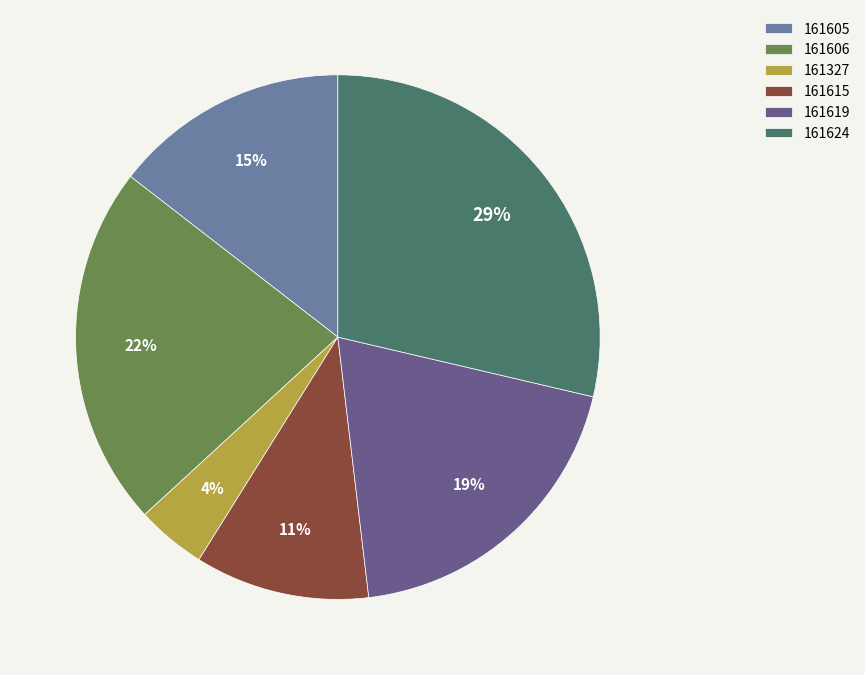

Which has a higher value, 161327 or 161624?

161624